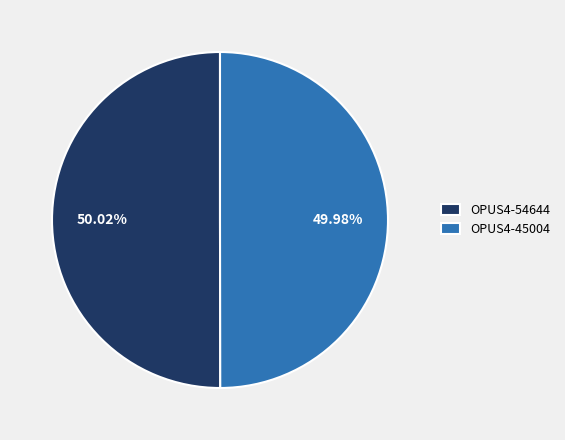

Count the number of slices in the pie.

2